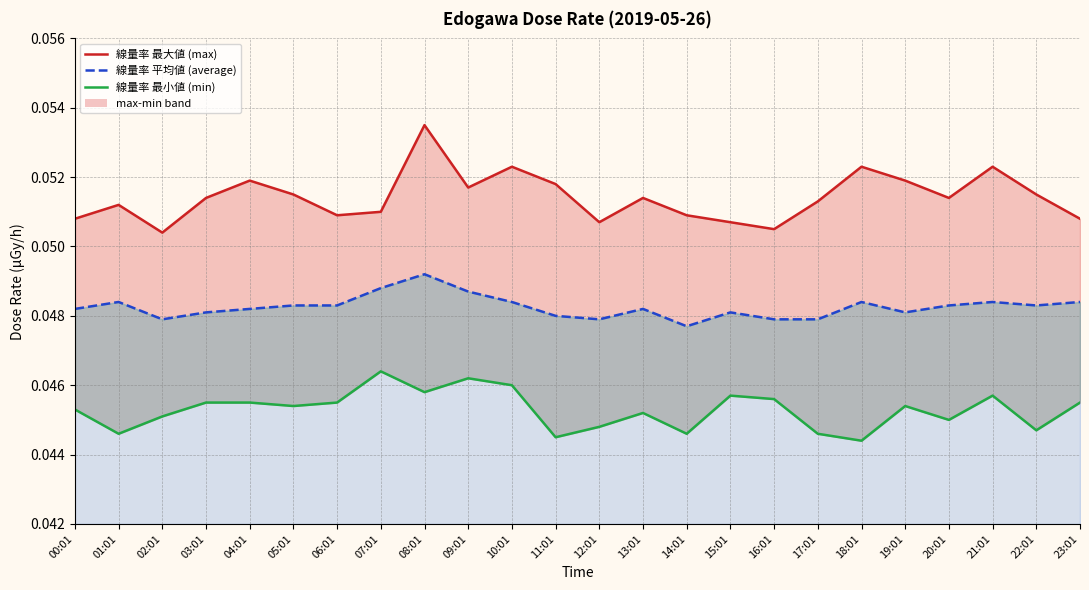

Reading right to left, what are all the values shown in this chart?

max (line): 0.1	0.1	0.1	0.1	0.1	0.1	0.1	0.1	0.1	0.1	0.1	0.1	0.1	0.1	0.1	0.1	0.1	0.1	0.1	0.1	0.1	0.1	0.1	0.1
min: 0.0	0.0	0.0	0.0	0.0	0.0	0.0	0.0	0.0	0.0	0.0	0.0	0.0	0.0	0.0	0.0	0.0	0.0	0.0	0.0	0.0	0.0	0.0	0.0
average (line): 0.0	0.0	0.0	0.0	0.0	0.0	0.0	0.0	0.0	0.0	0.0	0.0	0.0	0.0	0.0	0.0	0.0	0.0	0.0	0.0	0.0	0.0	0.0	0.0